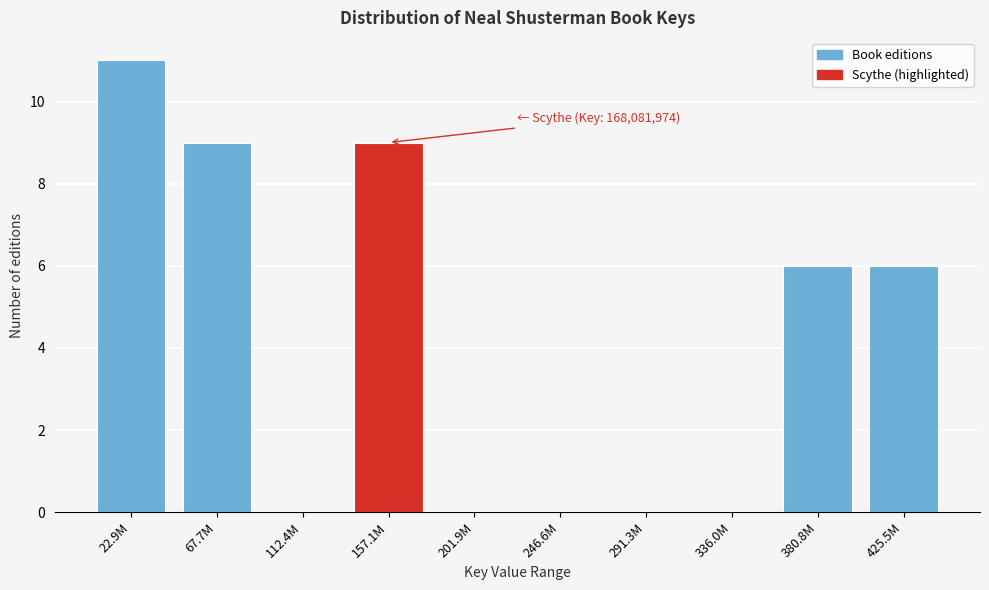

Reading right to left, extract all data points from this chart.

425.5M=6	380.8M=6	336.0M=0	291.3M=0	246.6M=0	201.9M=0	157.1M=9	112.4M=0	67.7M=9	22.9M=11